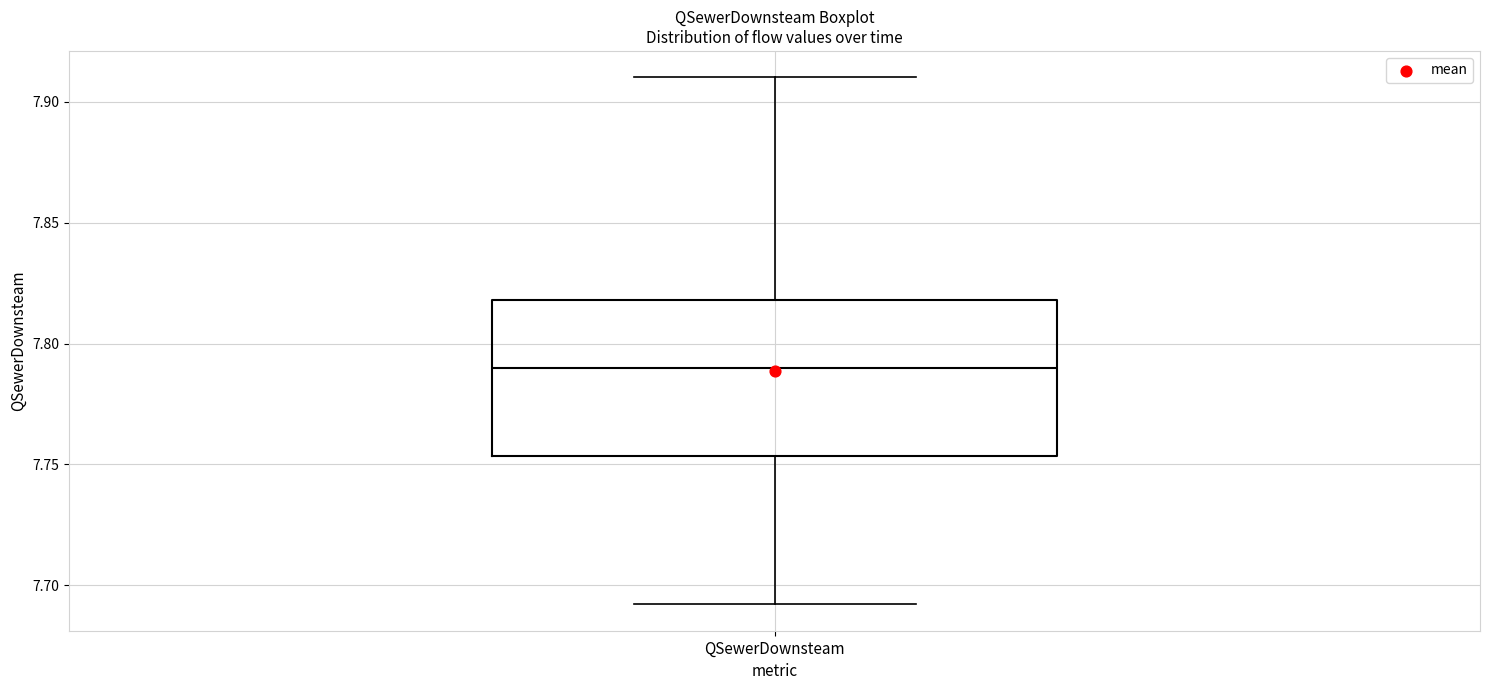

Read this box plot against the y-axis: the position of the median line, the range covered by the box, and the ends of both whiskers. The values are not printed on the chart, so give them approximately, as read against the axis.

median 7.790, box 7.755 to 7.820, whiskers 7.690 to 7.910